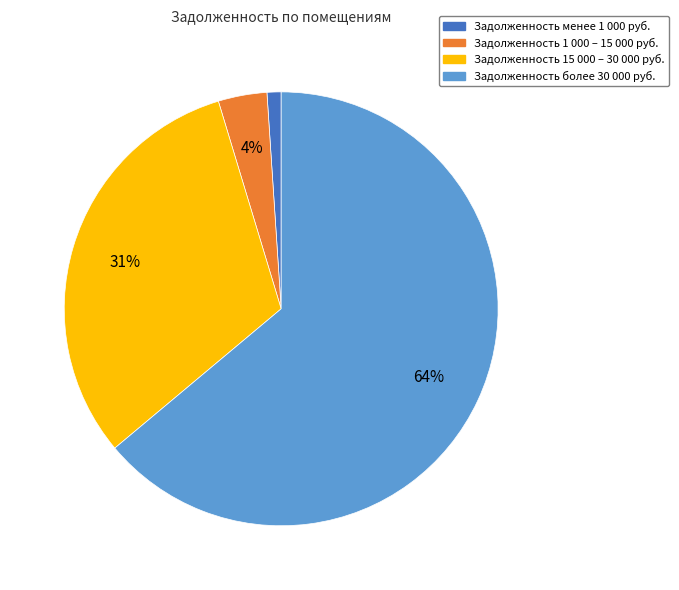

Does any single category account for the majority?

Yes